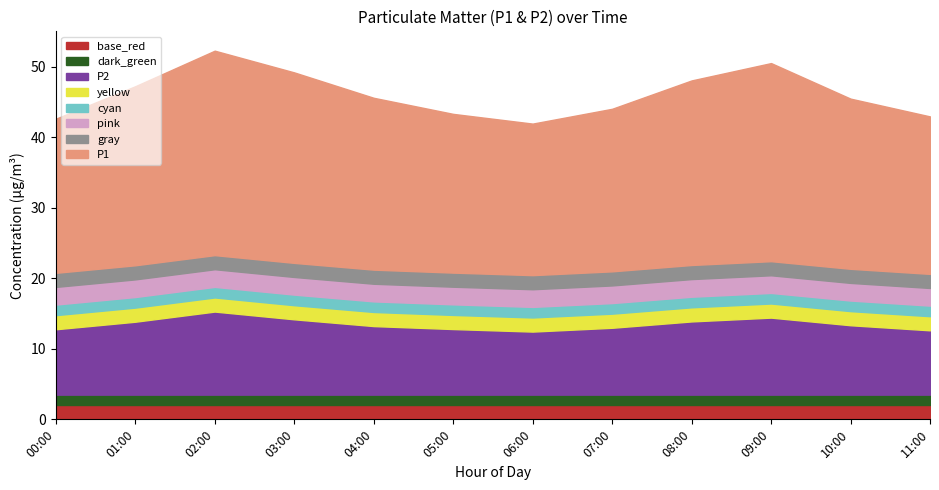

At which category is the sum across all series the highest?

02:00